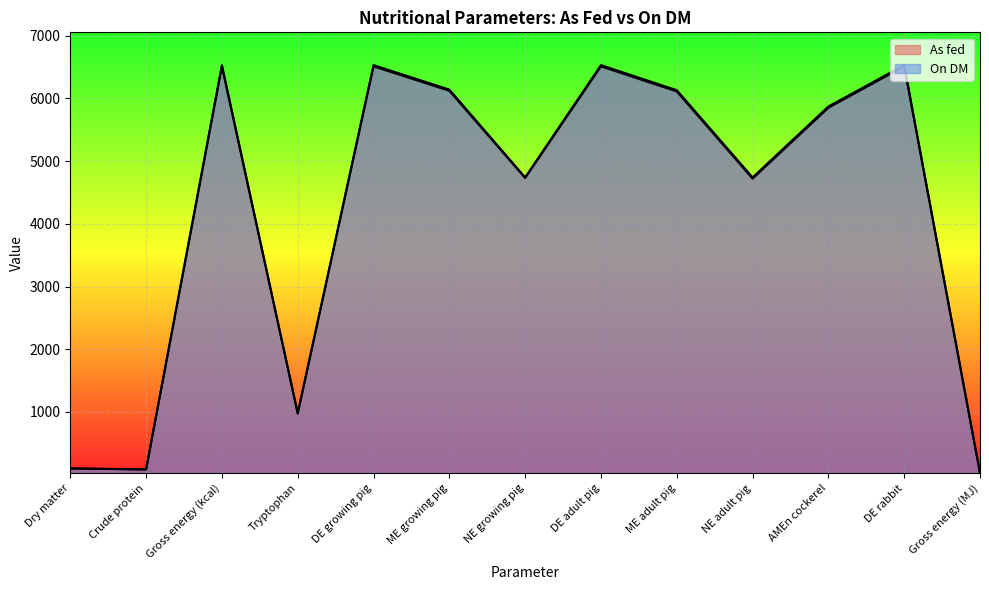

At which label is On DM closest to 3278?

NE growing pig